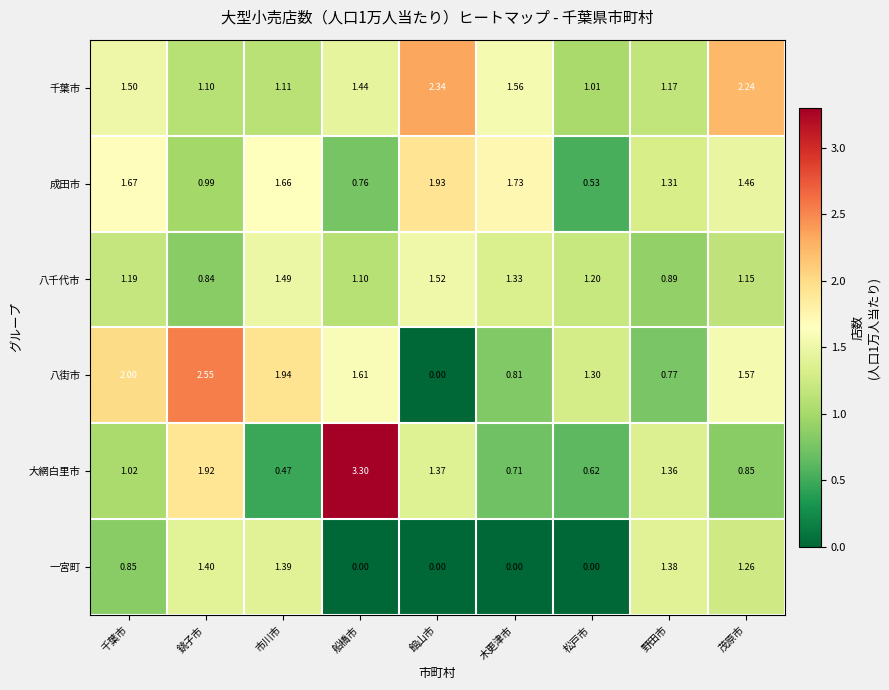

Where does the 八千代市 series first go above 1?

千葉市